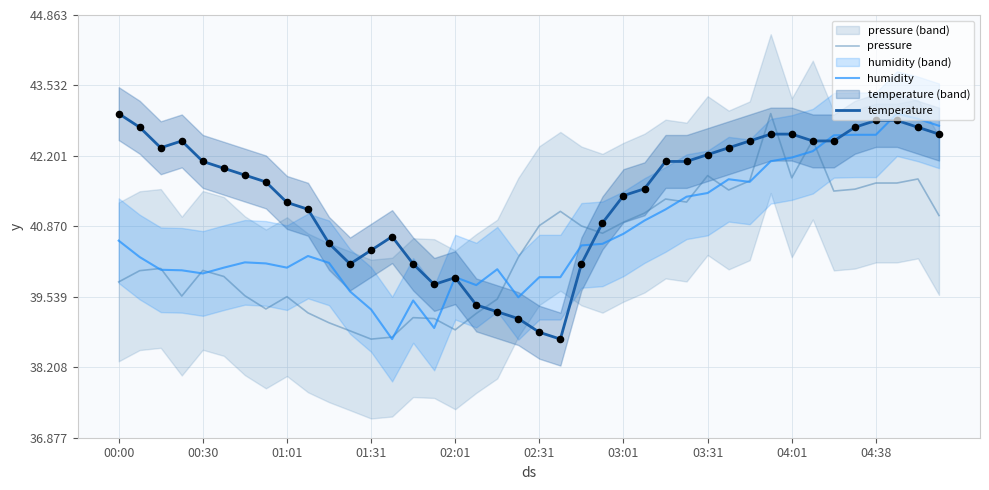

Which series has the largest total across all categories?

temperature